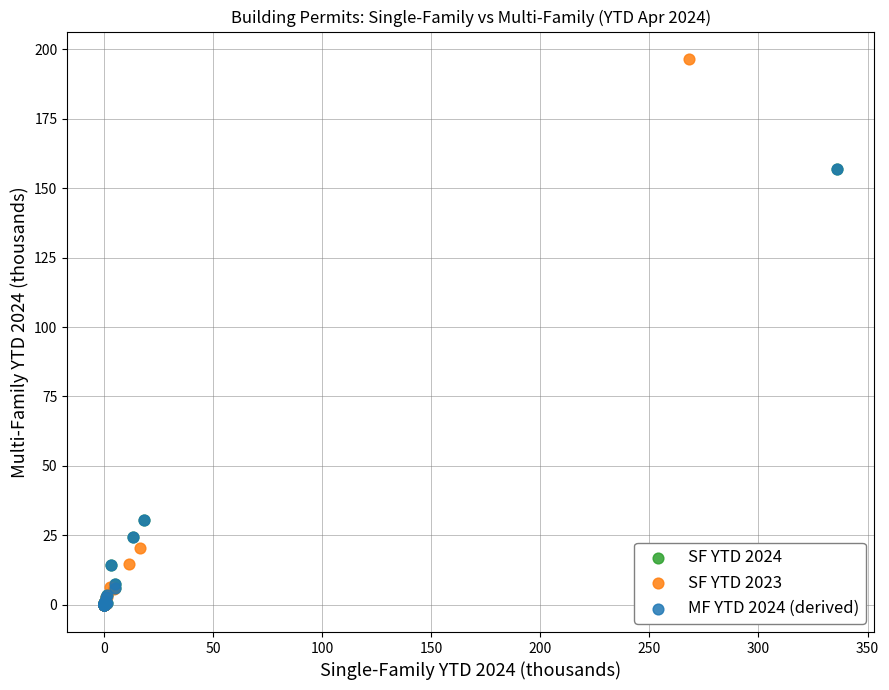

Which series has the largest Y range (max minus min)?

SF YTD 2023